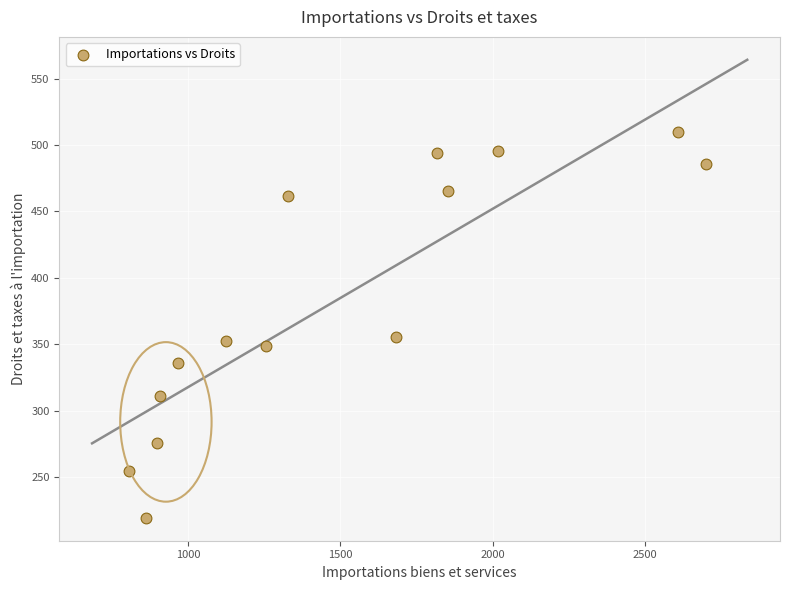

What is the range of Y values (max minus min)?

289.9